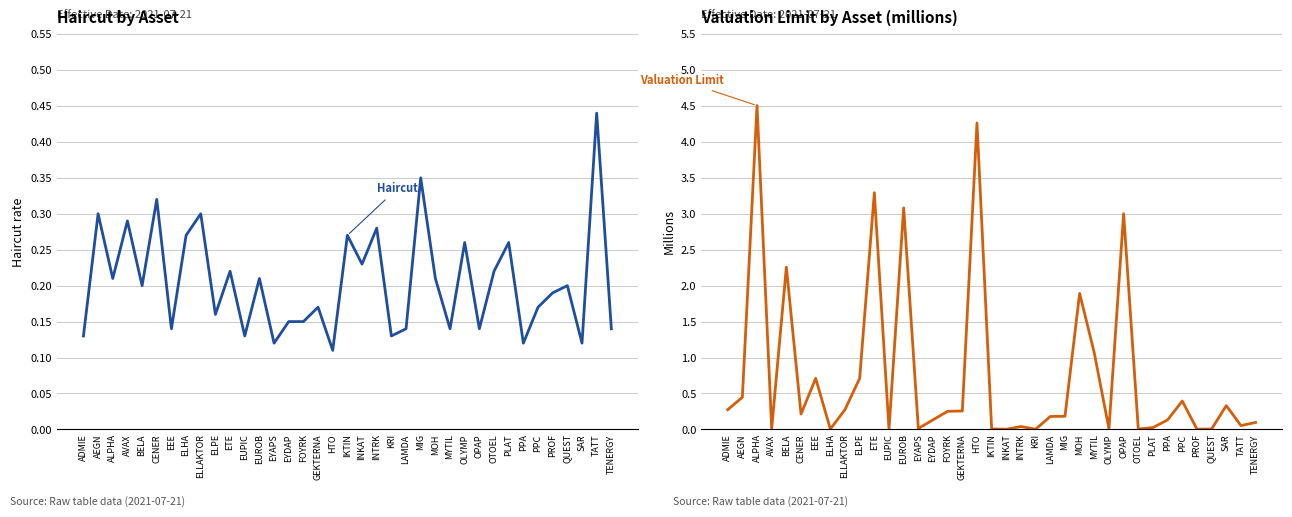

At PPA, list the series in order from largest to smallest.

Valuation Limit (M), Haircut